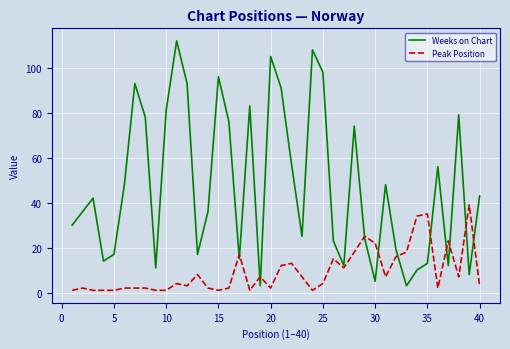

What is the highest value of the Peak Position series?

39